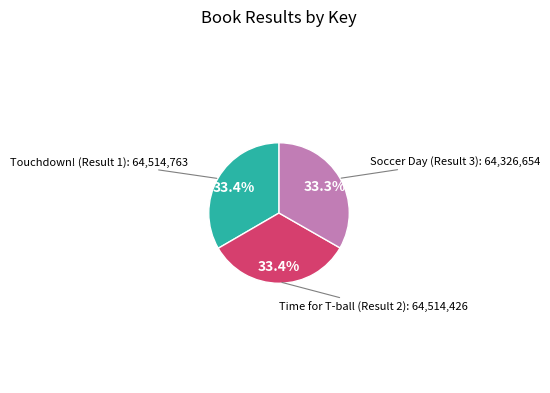

Is there any slice that represents more than half of the pie?

No